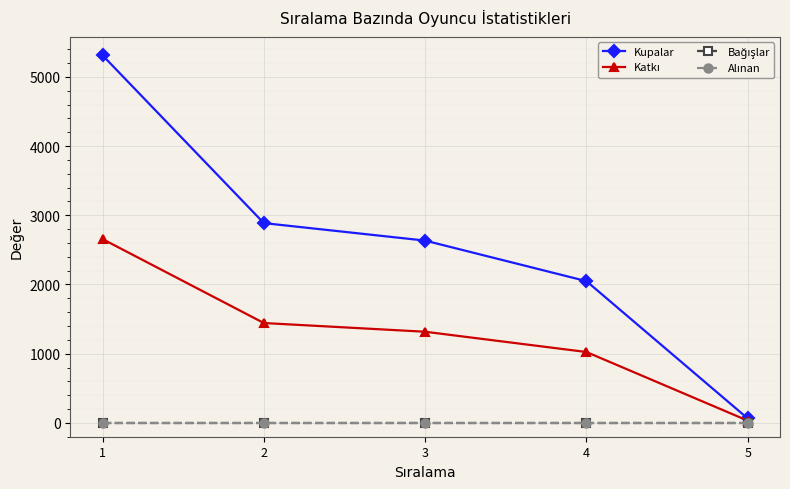

Does the chart have visible grid lines?

Yes